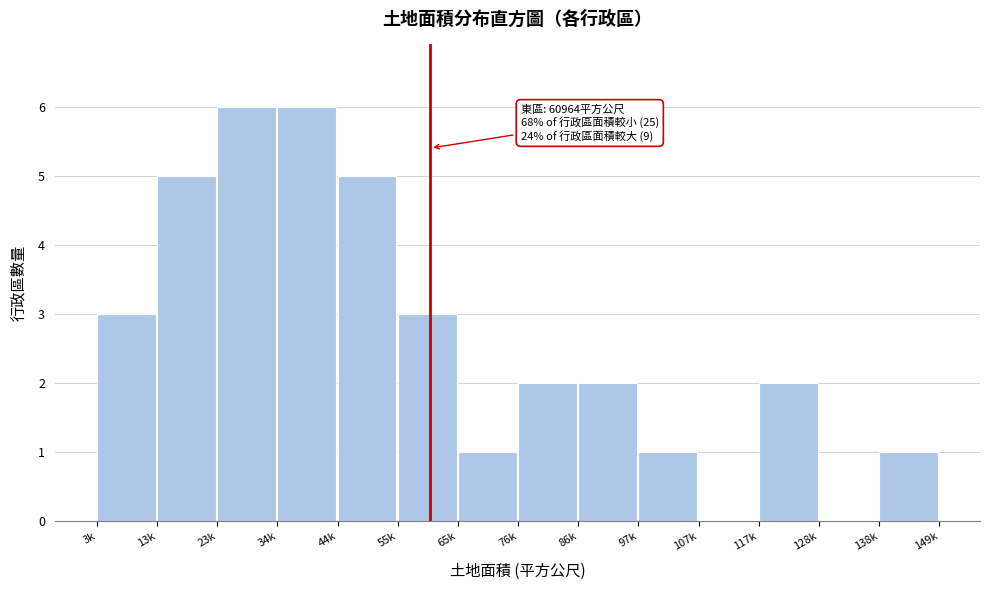

Reading right to left, transcribe all the data shown in this chart.

138k=1	128k=0	117k=2	107k=0	97k=1	86k=2	76k=2	65k=1	55k=3	44k=5	34k=6	23k=6	13k=5	3k=3